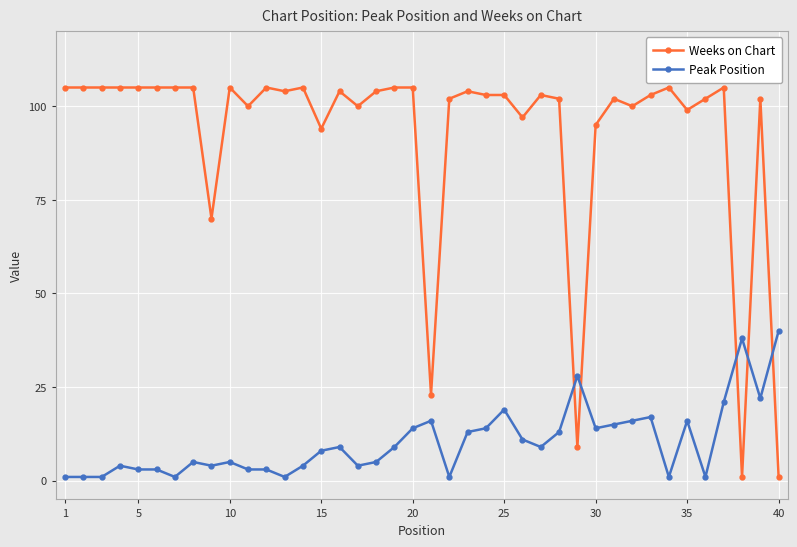

Which series has the widest spread of values?

Weeks on Chart